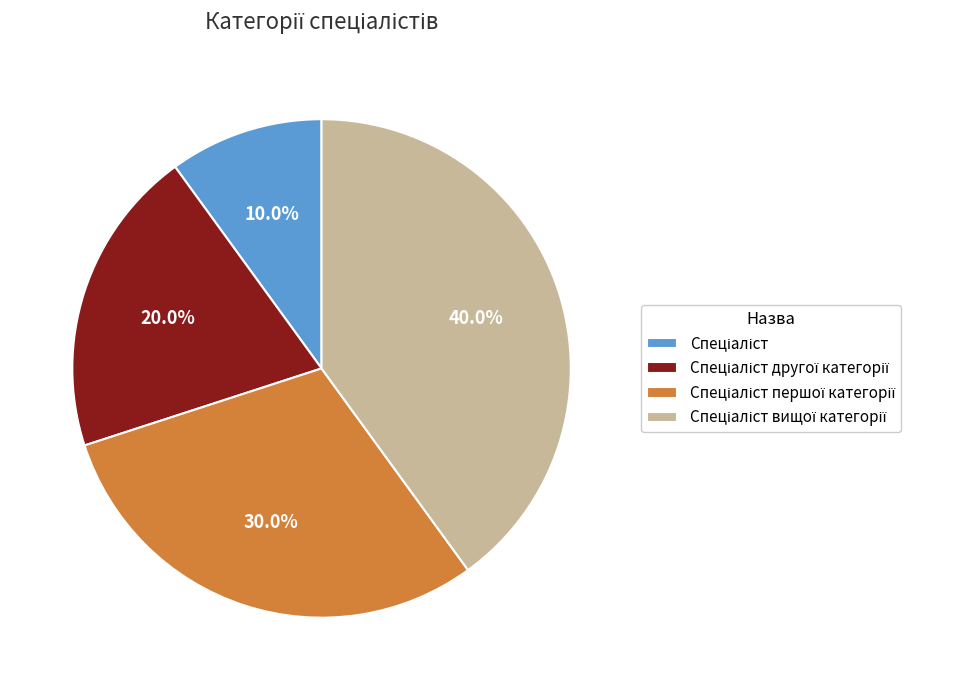

Does any single category account for the majority?

No